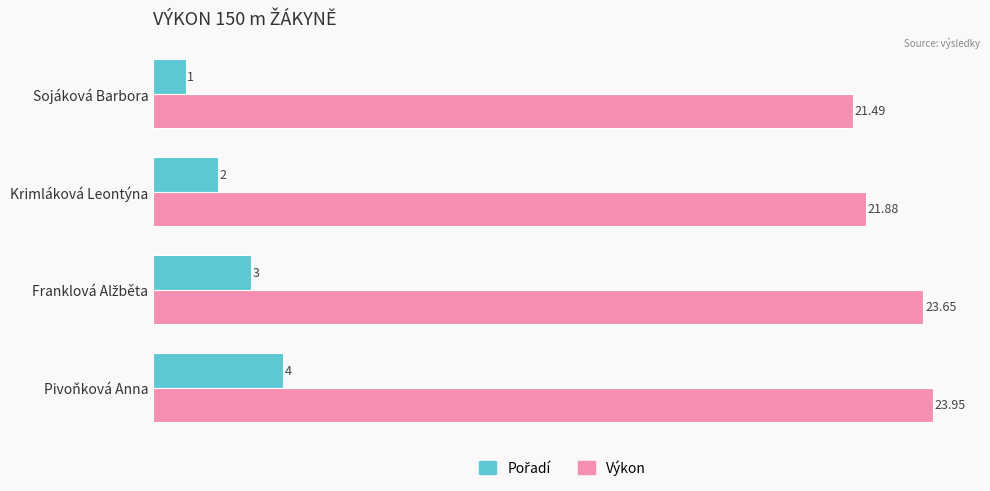

How many values in the Výkon series exceed 23?

2